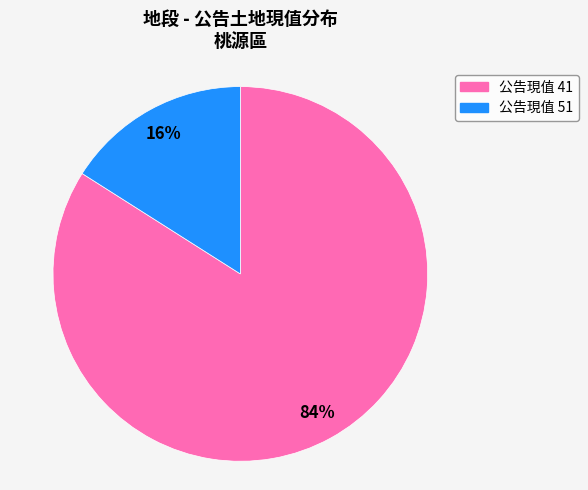

To the nearest percent, what is the difference between the largest and smallest slice percentages?

68%